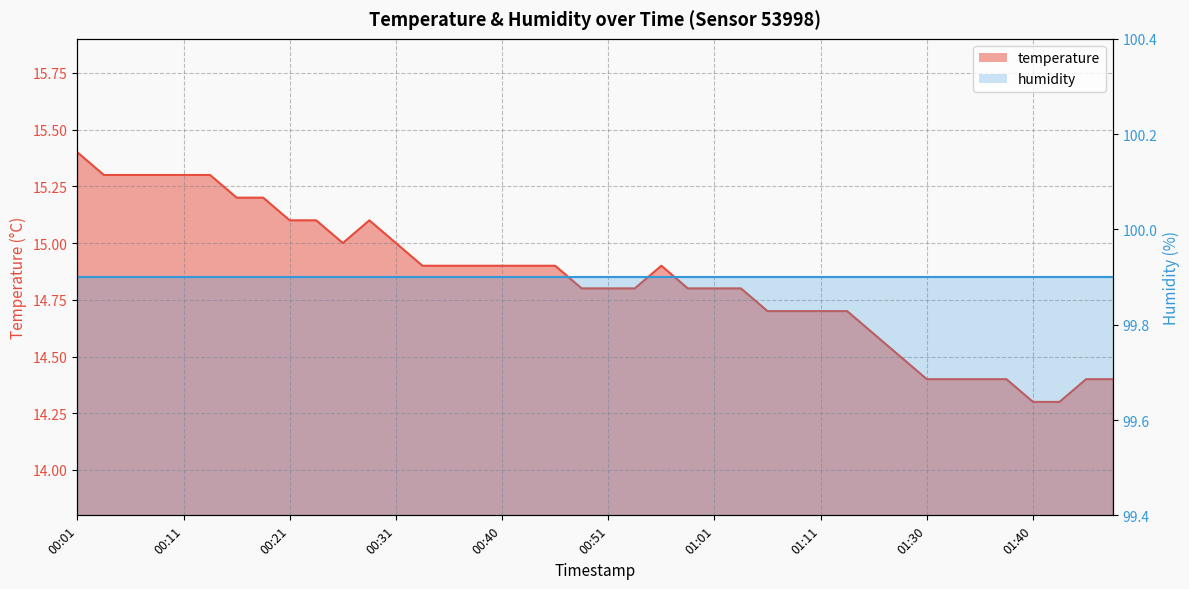

Rank the categories by value from lowest to highest.

01:40, 01:42, 01:30, 01:33, 01:35, 01:37, 01:45, 01:47, 01:28, 01:16, 01:06, 01:08, 01:11, 01:14, 00:49, 00:51, 00:54, 00:58, 01:01, 01:03, 00:33, 00:36, 00:38, 00:40, 00:43, 00:46, 00:56, 00:26, 00:31, 00:21, 00:23, 00:28, 00:16, 00:18, 00:04, 00:06, 00:09, 00:11, 00:14, 00:01